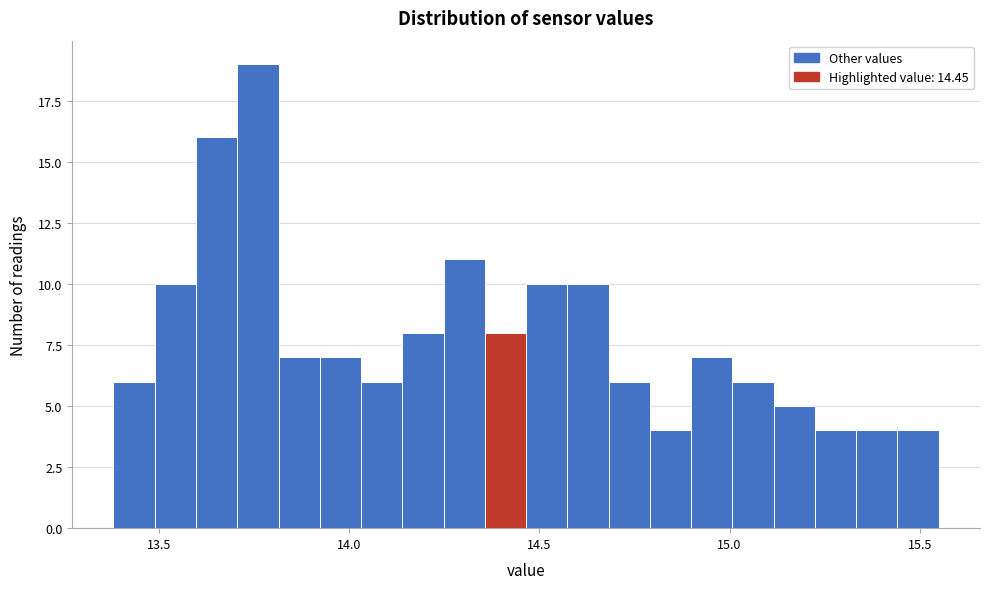

Read against the x-axis, roughly where is the centre of the tallest bar?

13.75